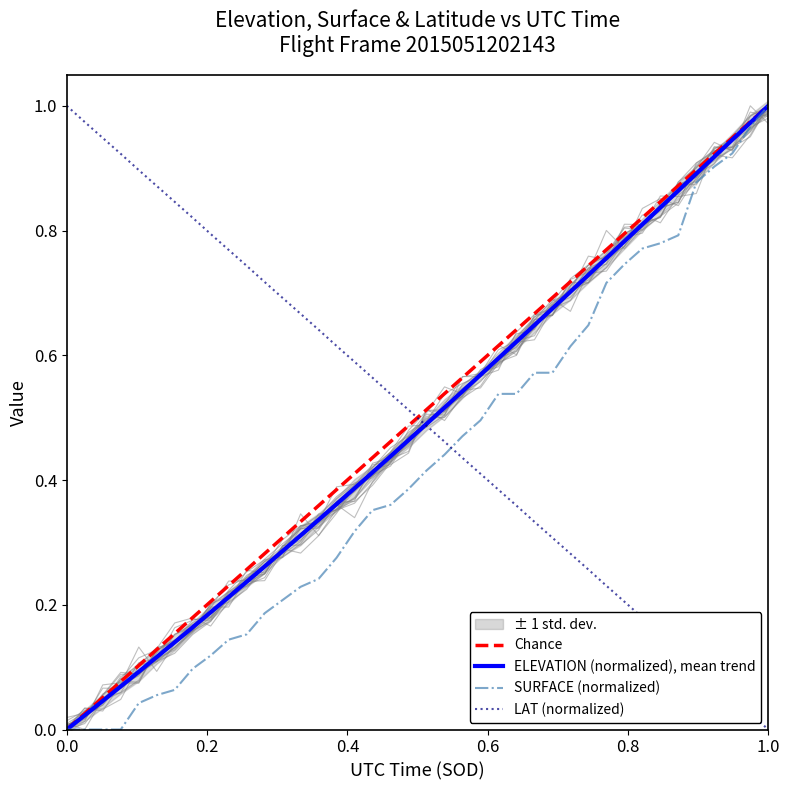

True or false: ELEVATION and SURFACE intersect in this chart.

False